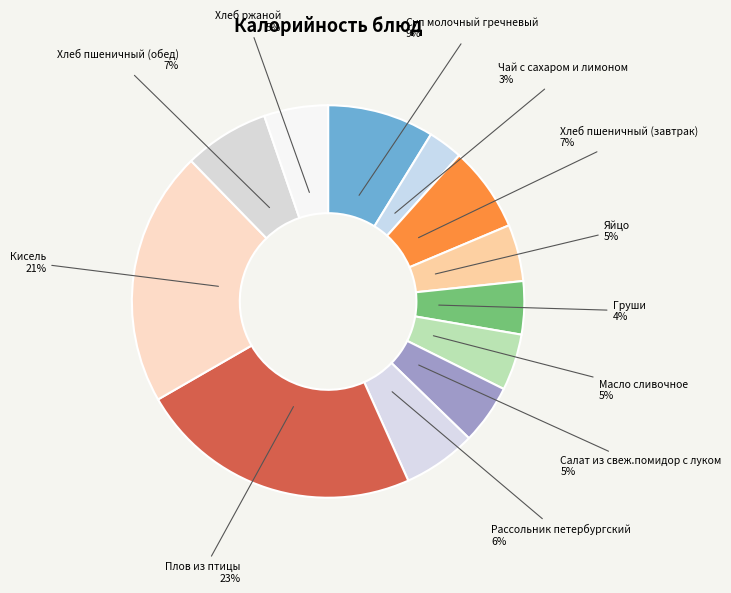

Rank the categories by value from highest to lowest.

Плов из птицы, Кисель, Суп молочный гречневый, Хлеб пшеничный (завтрак), Хлеб пшеничный (обед), Рассольник петербургский, Хлеб ржаной, Салат из свеж.помидор с луком, Яйцо, Масло сливочное, Груши, Чай с сахаром и лимоном